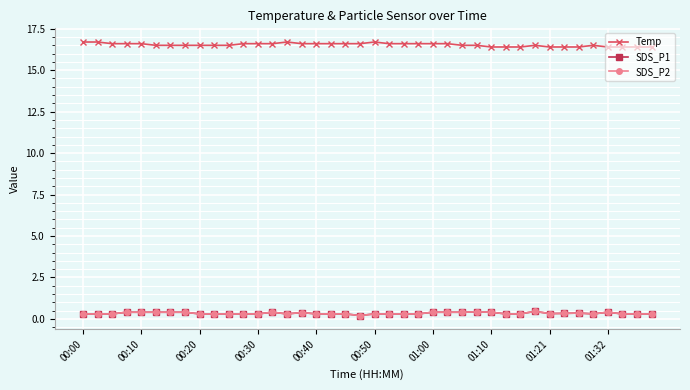

Is this an area chart (filled region under the line)?

No